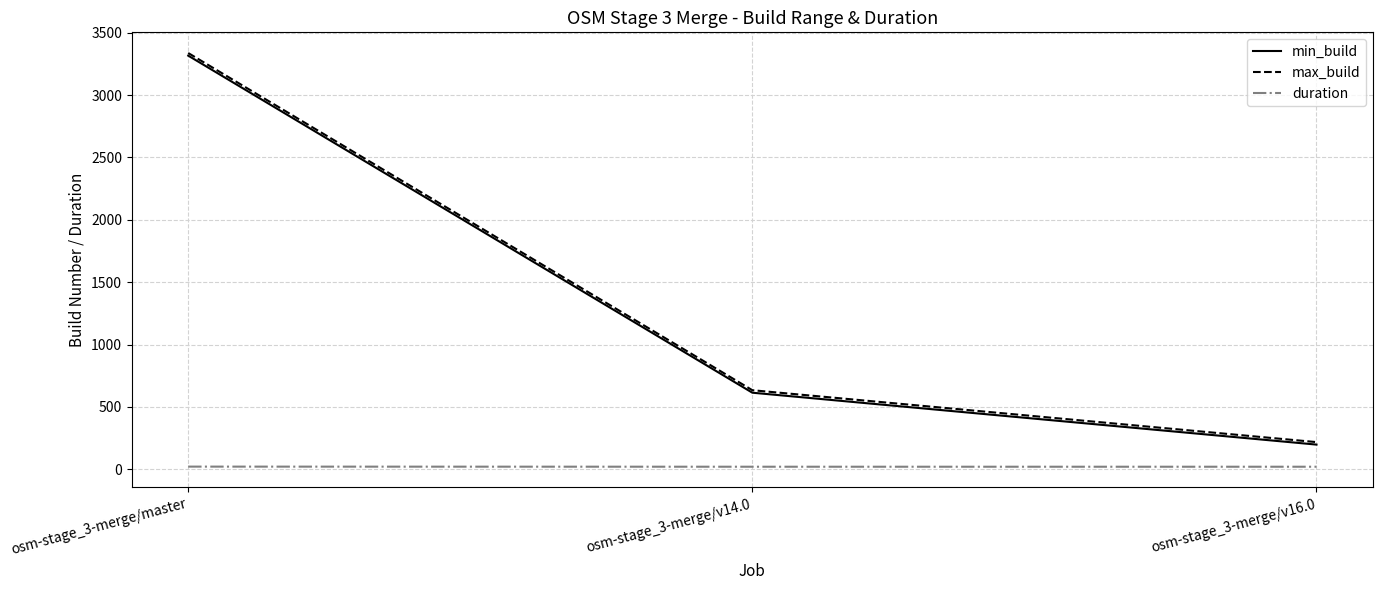

At which category is the sum across all series the highest?

osm-stage_3-merge/master